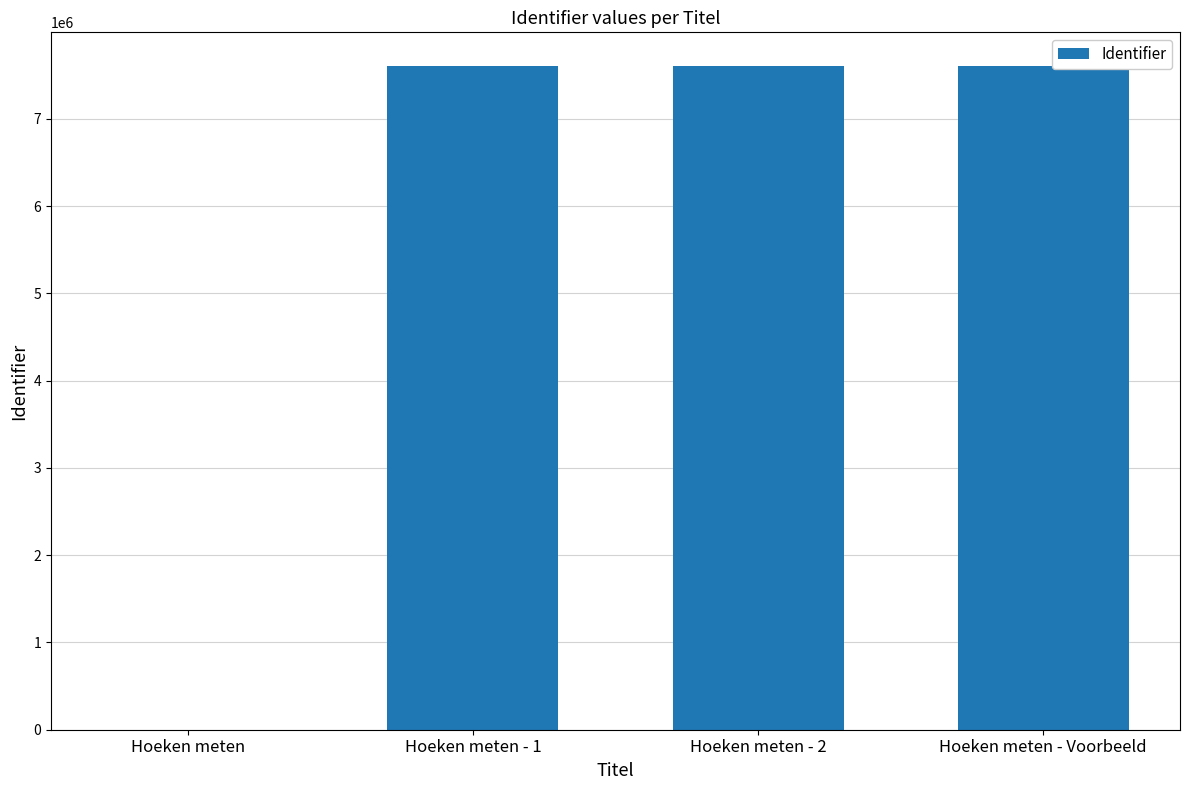

What is the greatest value displayed?

7609697